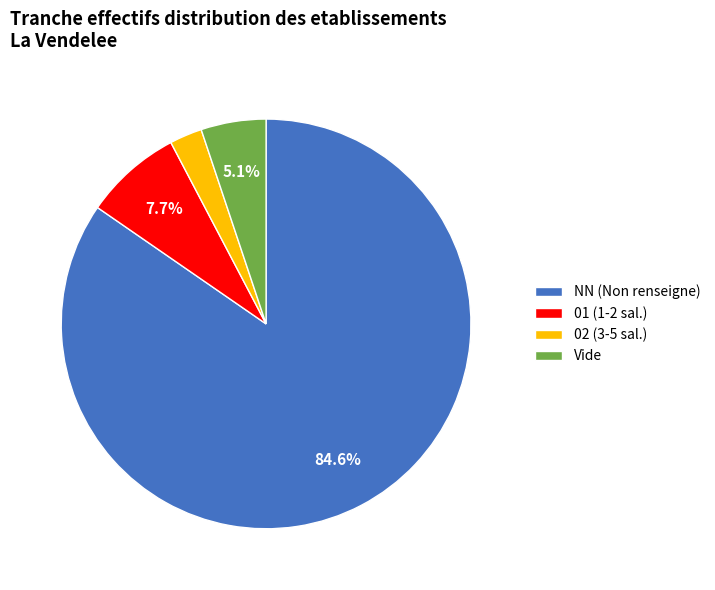

Which slice is the largest?

NN (Non renseigne)